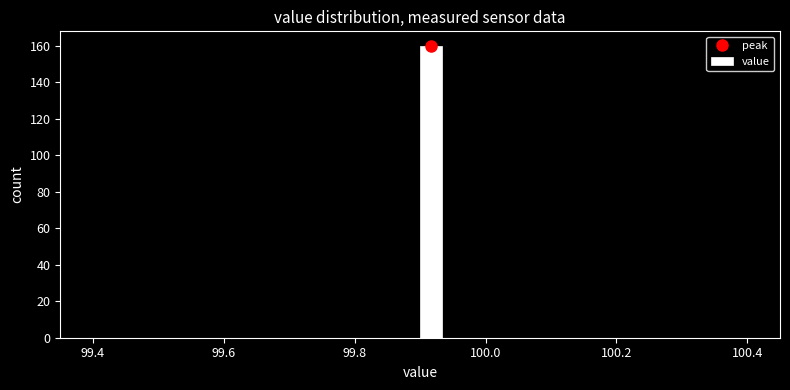

Read against the x-axis, roughly where is the centre of the tallest bar?

99.92